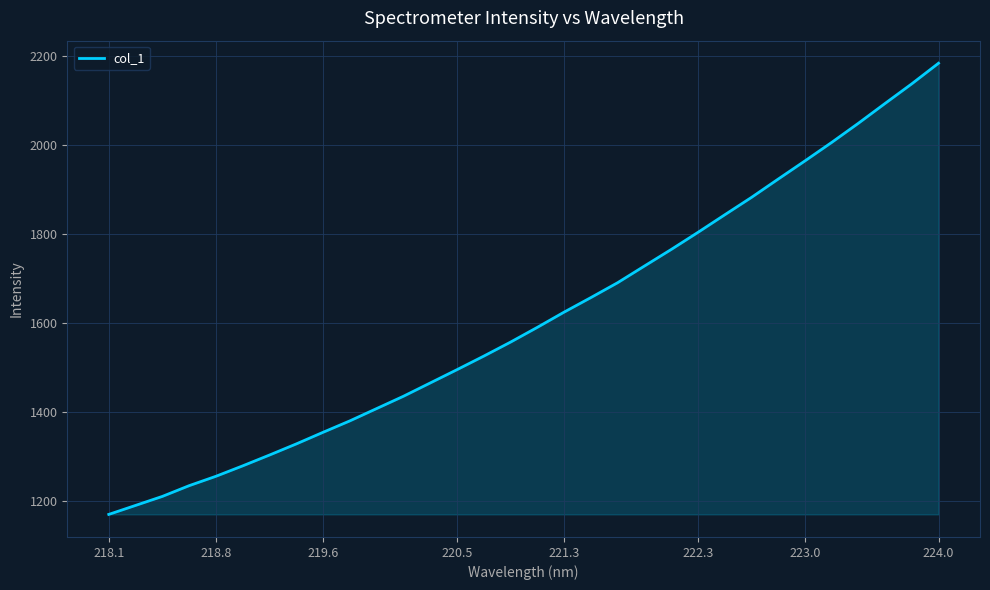

What is the smallest value displayed?

1170.5